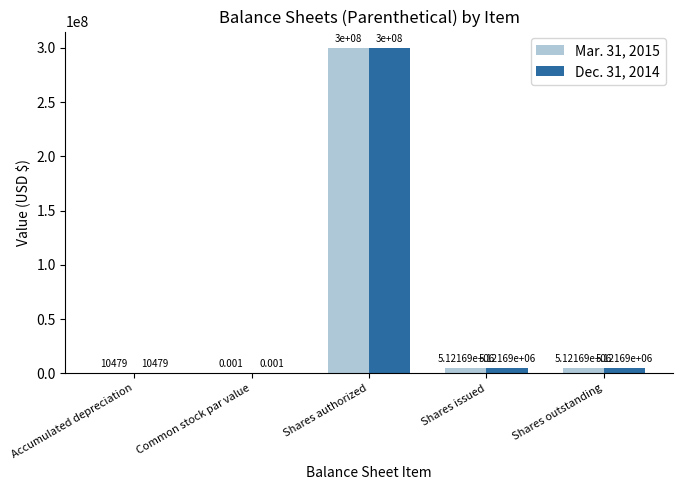

Is the value of Mar. 31, 2015 at Shares outstanding greater than the value of Dec. 31, 2014 at Shares authorized?

No